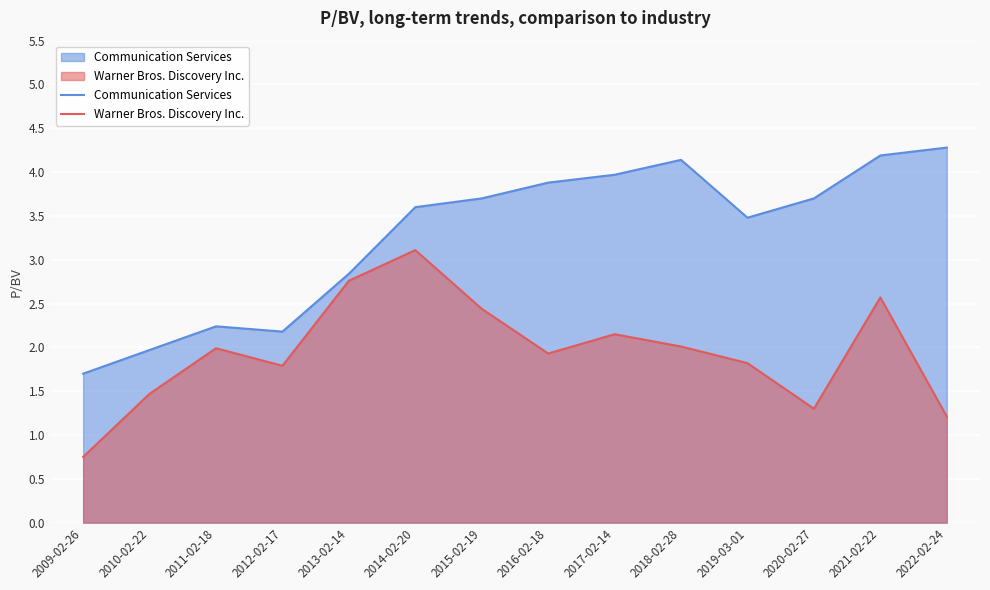

True or false: Communication Services and Warner Bros. Discovery Inc. cross at least once.

False